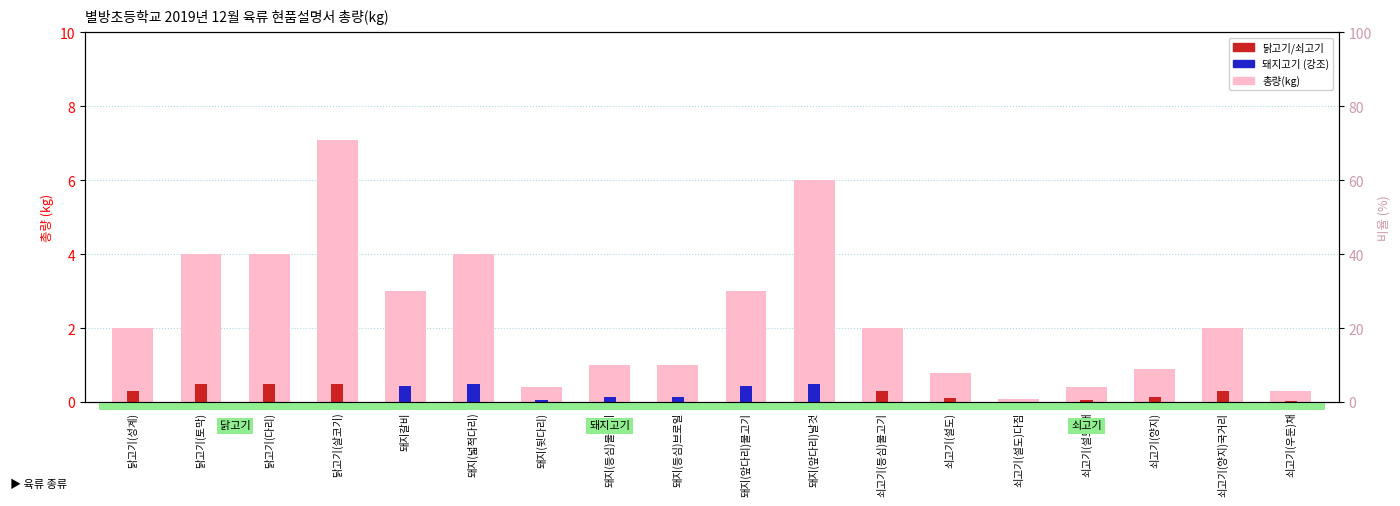

At which label is the value closest to 3?

돼지갈비